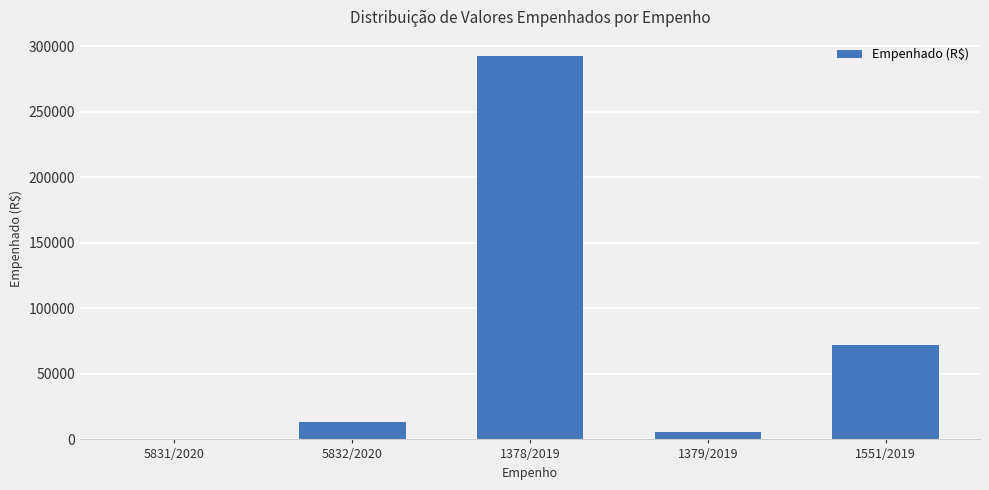

Which label corresponds to the largest value in the chart?

1378/2019